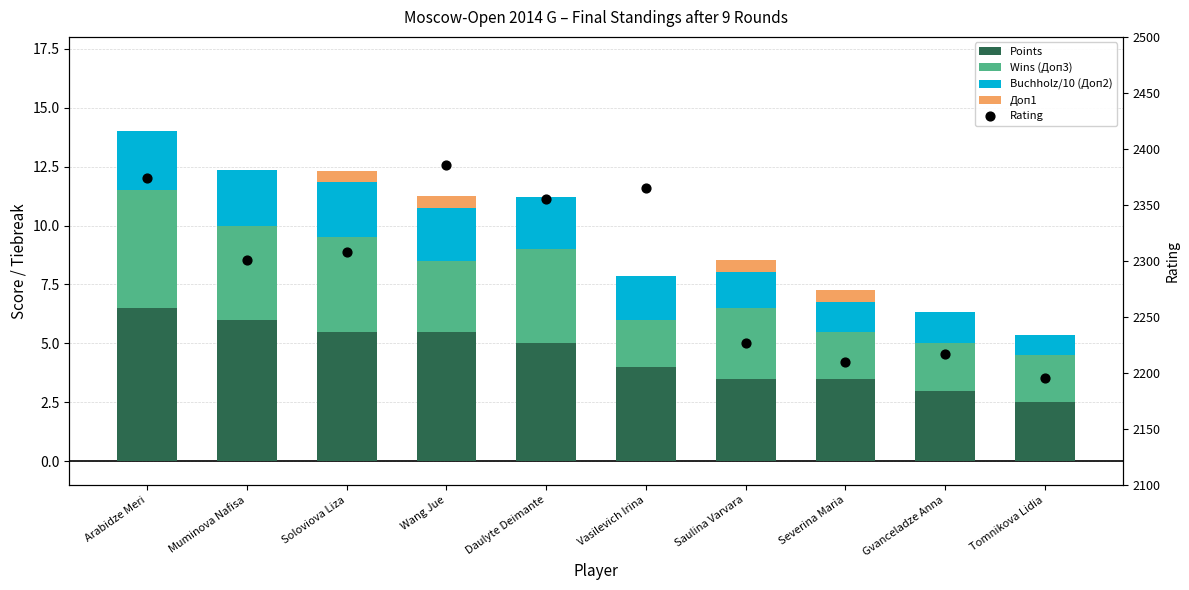

Which series reaches the maximum Y coordinate?

Rating